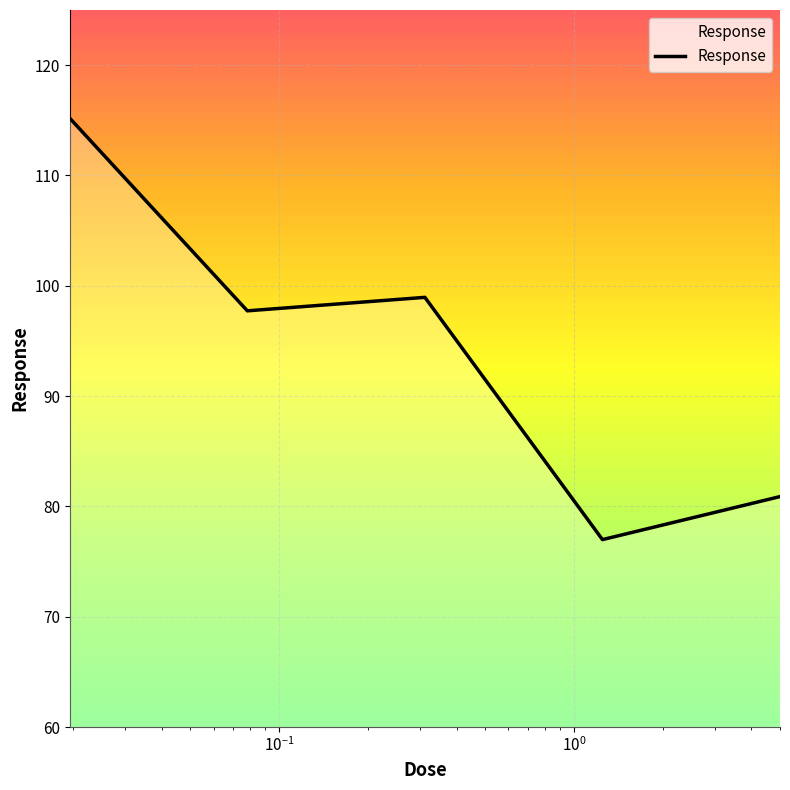

What is the minimum value shown in the chart?

77.0